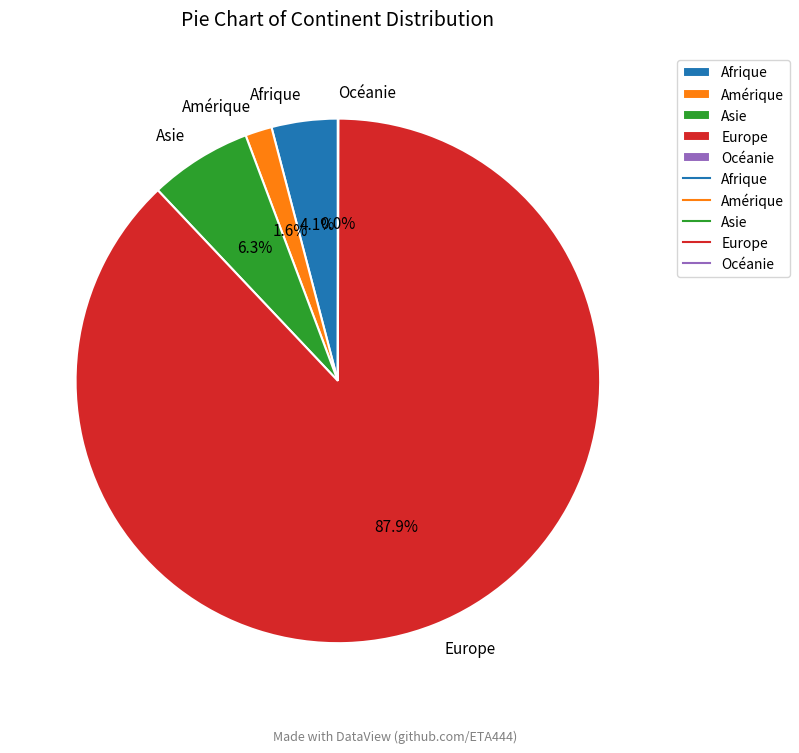

What percentage is the Afrique slice, to the nearest percent?

4%